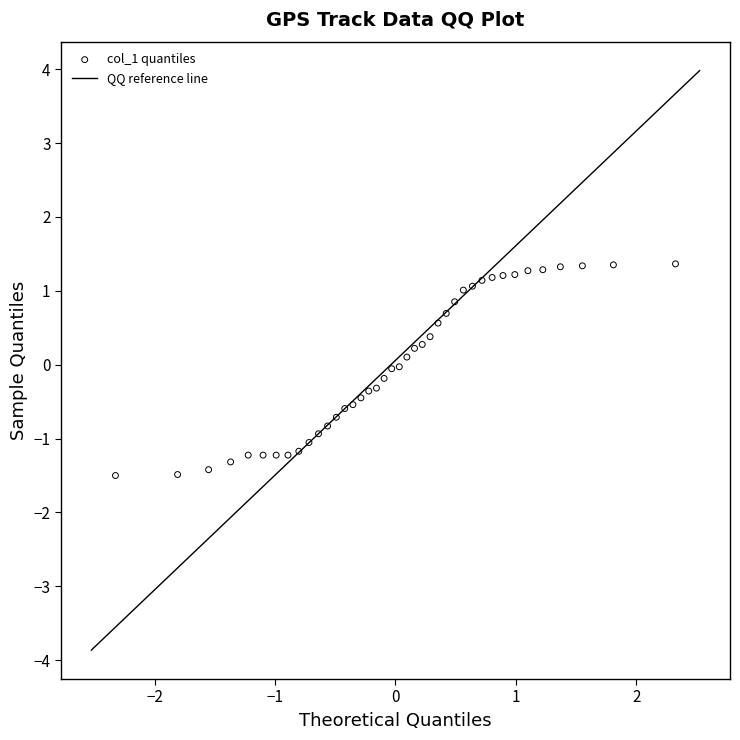

What is the range of X values (max minus min)?

4.7